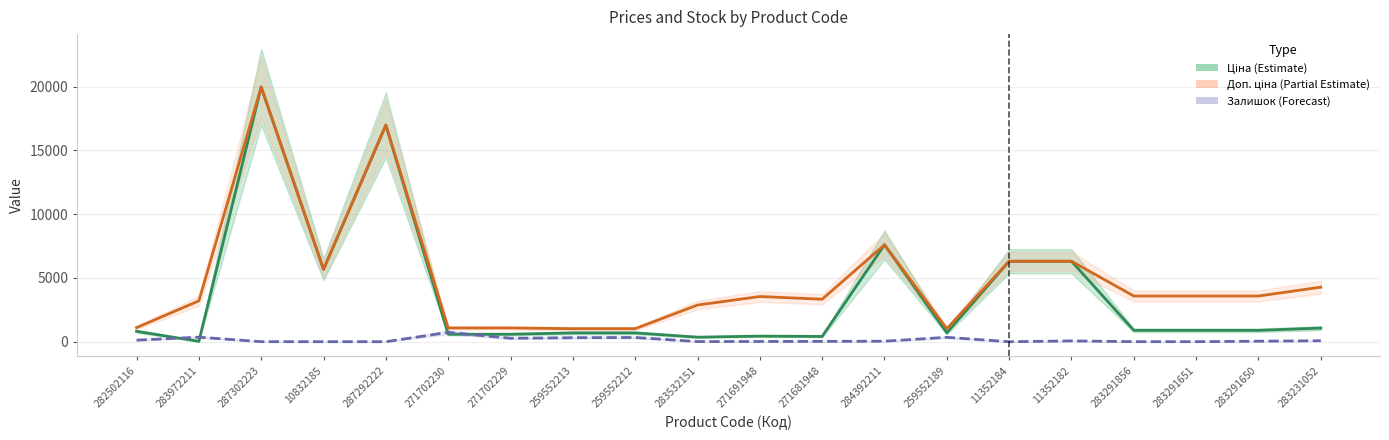

At which label does Ціна (Estimate) reach its peak?

287302223